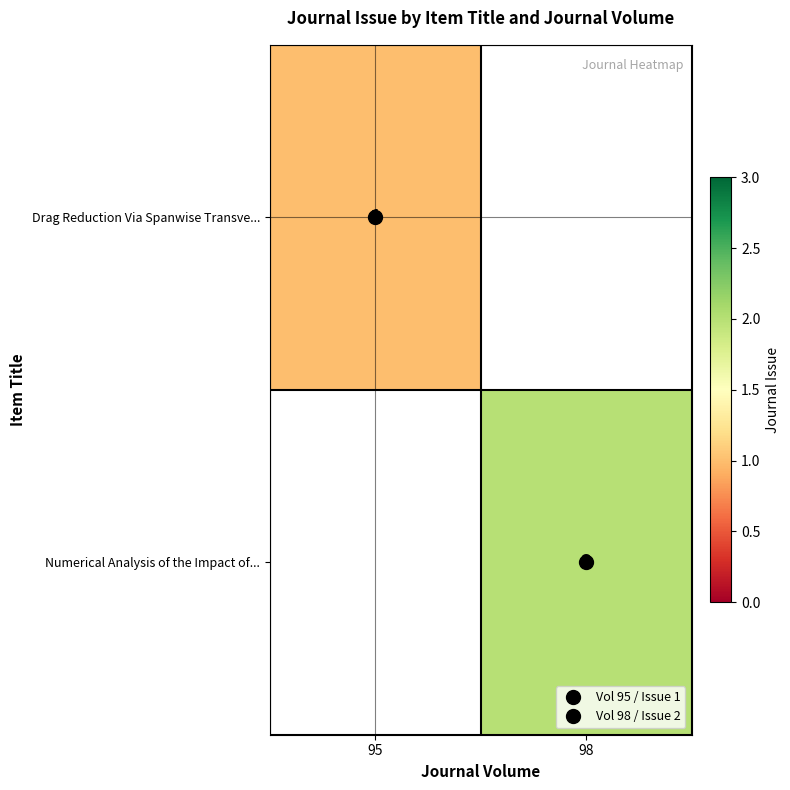

Where is Drag Reduction Via Spanwise Transve... nearest to the value 1?

95